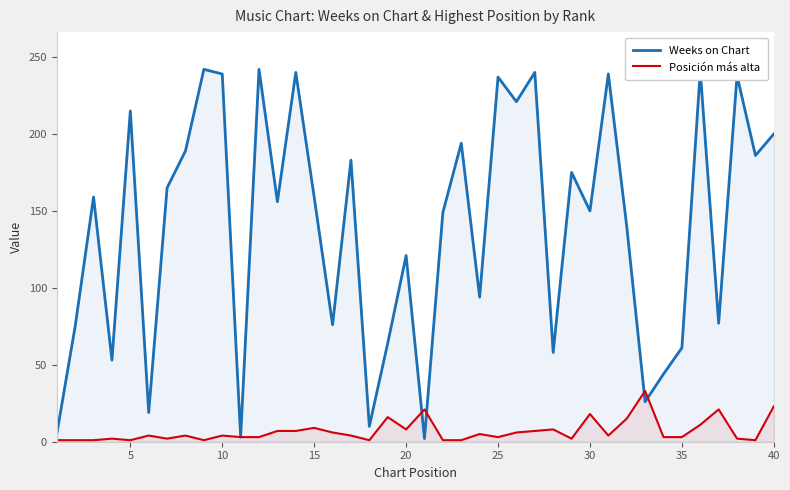

Rank the series at 30 from highest to lowest value.

Weeks on Chart, Posición más alta